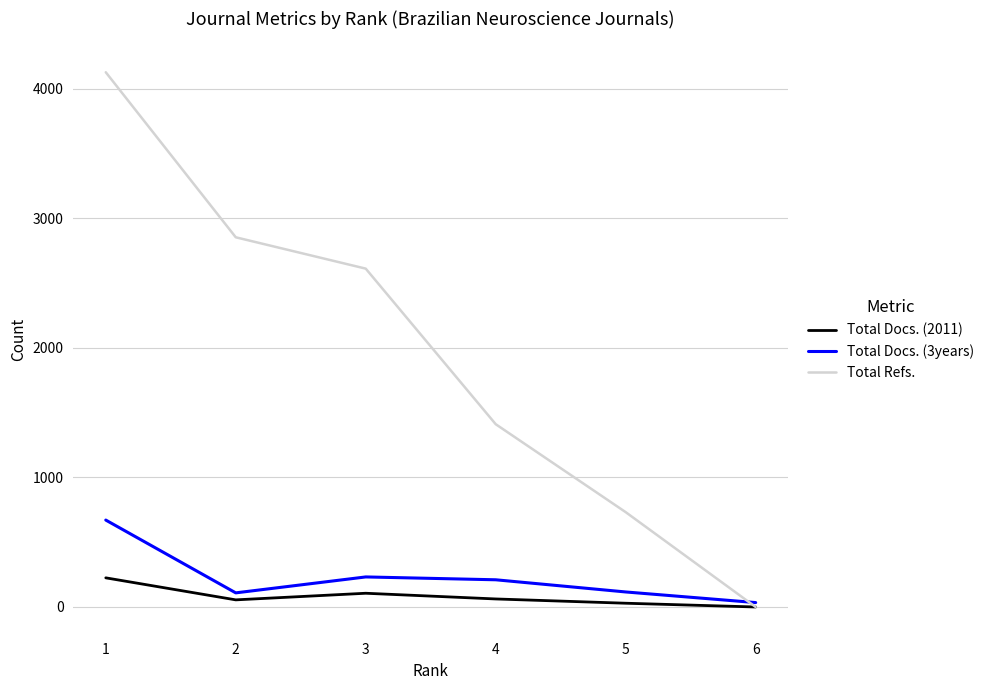

Which series has the largest total across all categories?

Total Refs.